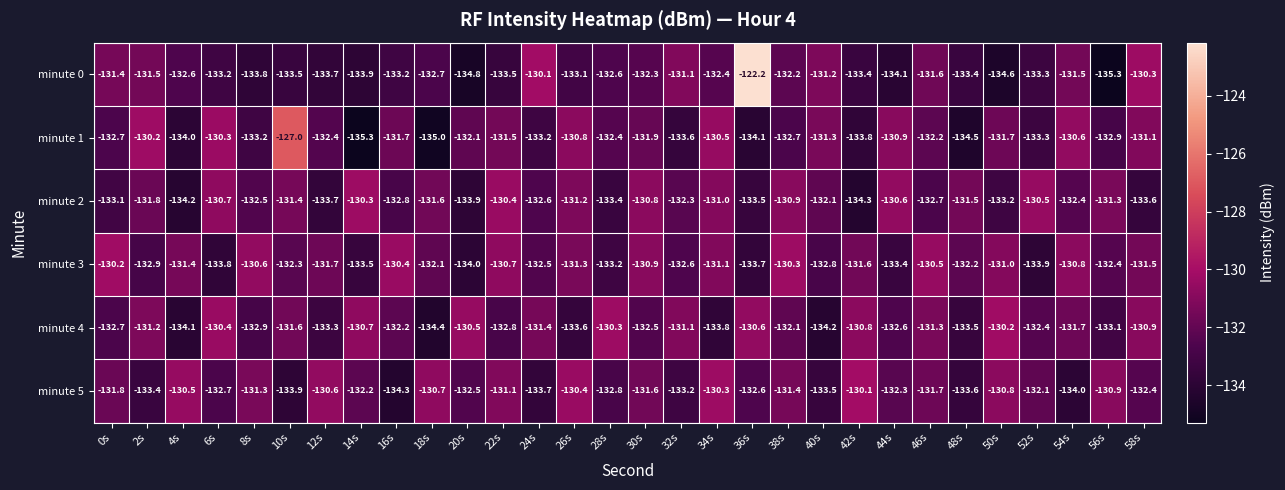

At which label does minute 5 first exceed -132?

0s